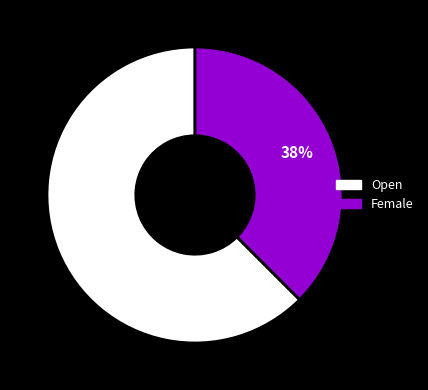

To the nearest percent, what percentage of the pie is Open?

62%